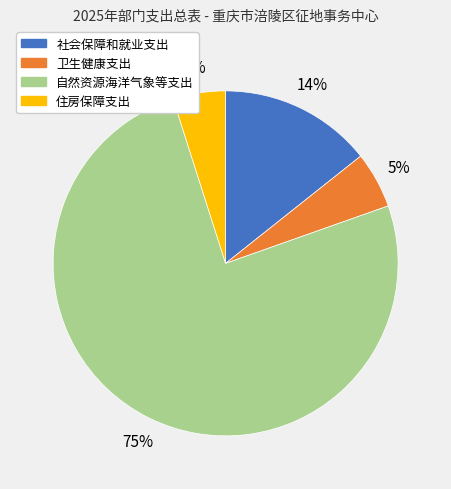

To the nearest percent, what percentage of the pie is 社会保障和就业支出?

14%